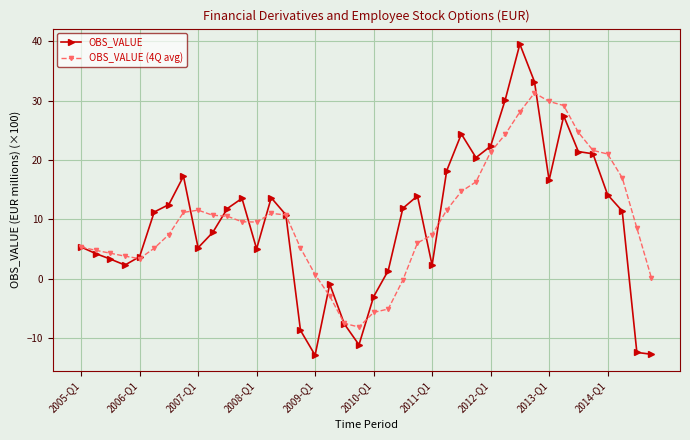

Count the number of data series in this chart.

2